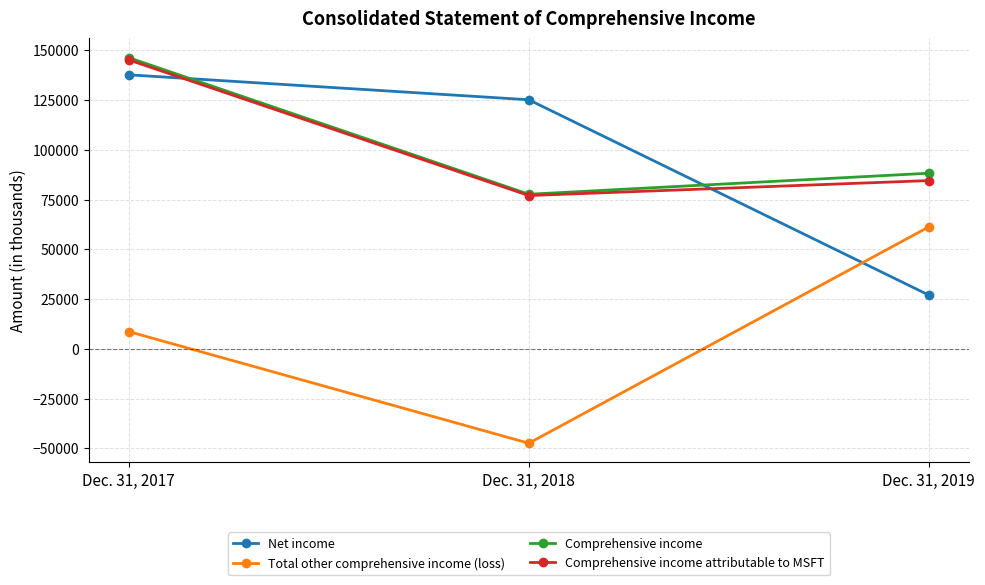

What is the lowest value of the Comprehensive income series?

77645